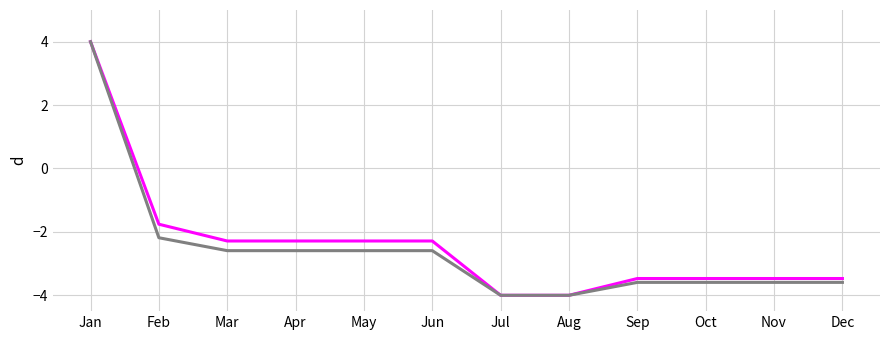

What is the spread (max minus min) of values at Feb?

0.4